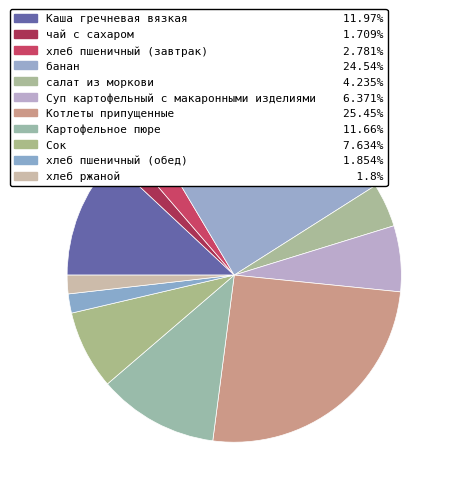

What percentage is the Каша гречневая вязкая slice, to the nearest percent?

12%